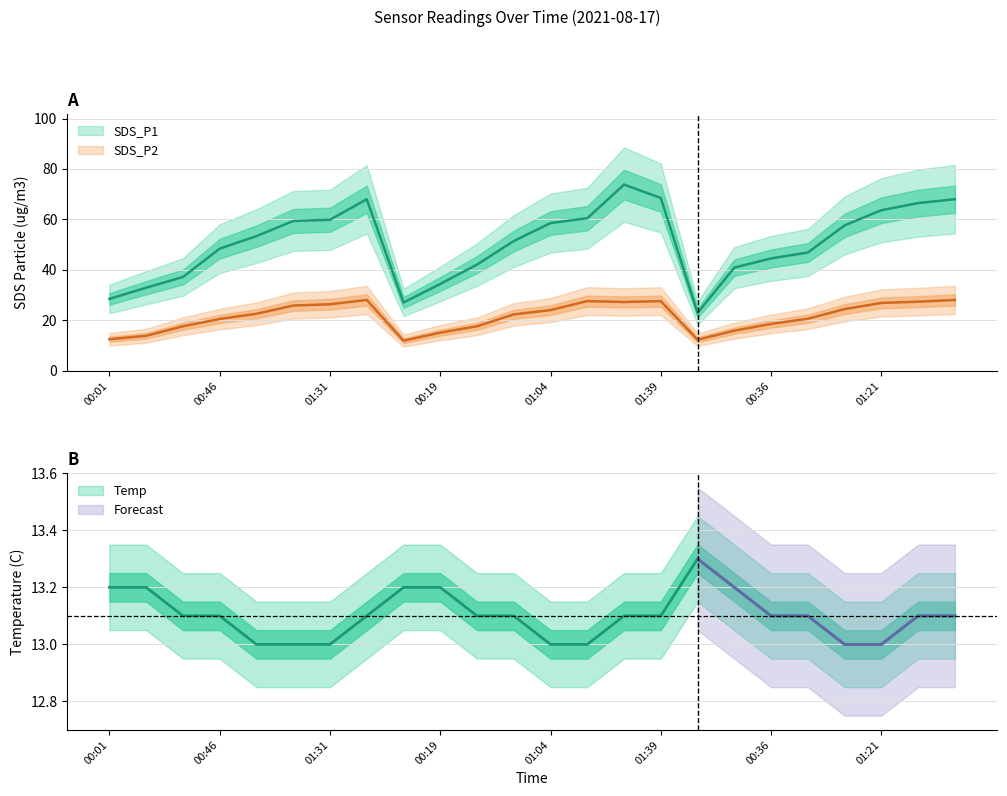

What is the difference between the maximum and minimum values in the SDS_P1 series?

50.9